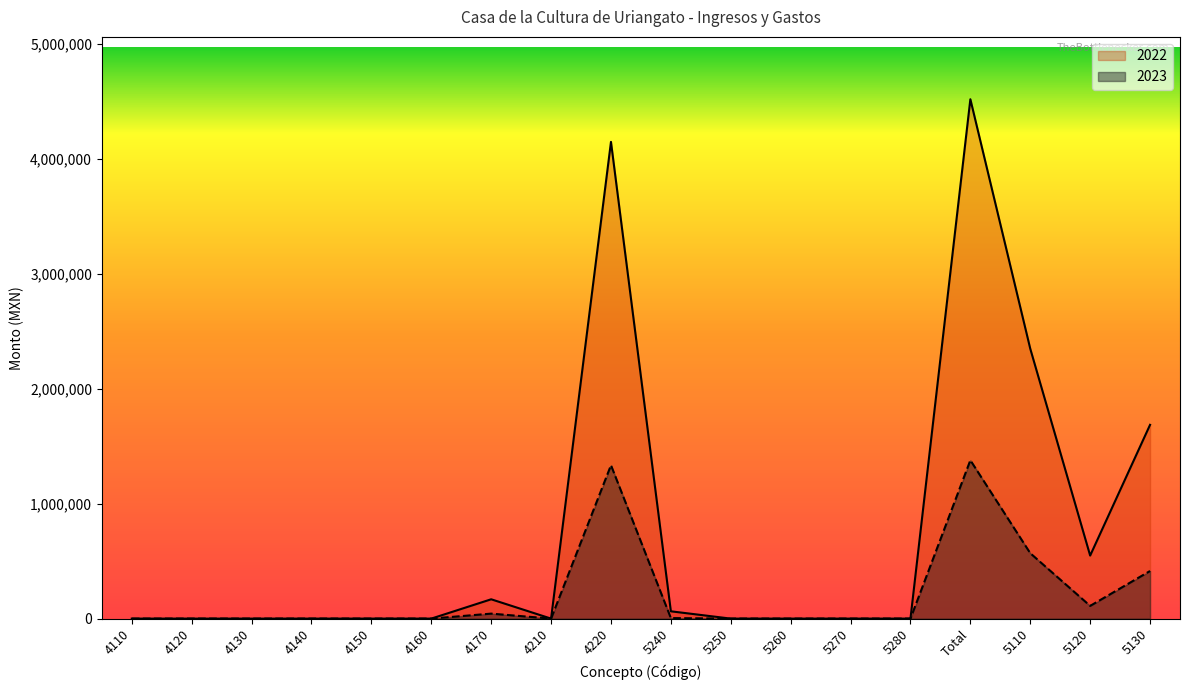

Between 5260 and 4150, which is larger?

4150